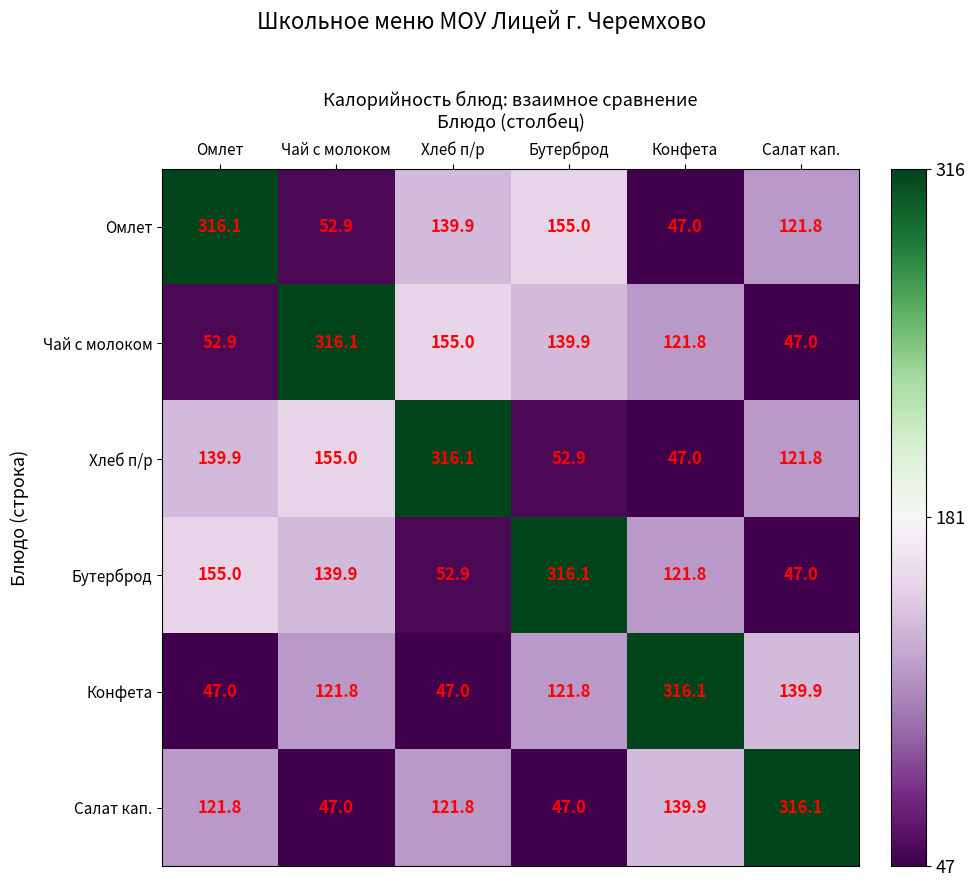

What is the smallest value displayed?

47.0